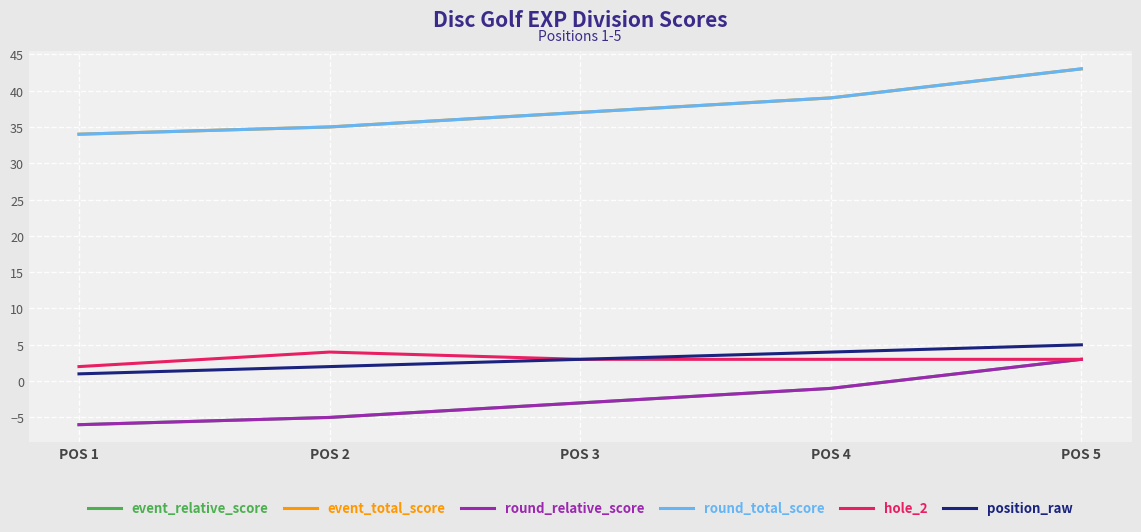

What is the minimum value shown in the chart?

-6